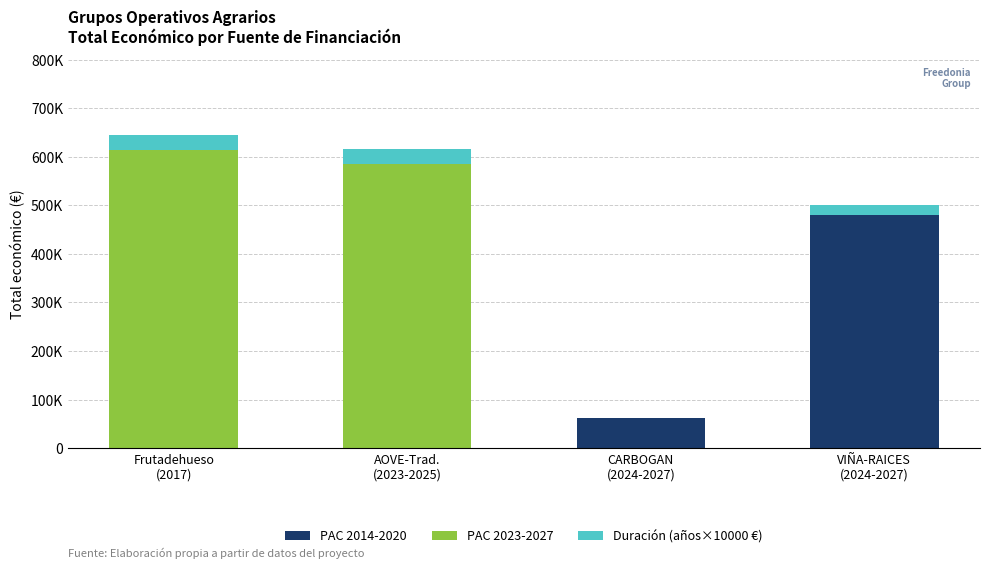

At how many categories does at least one series exceed 3281?

4